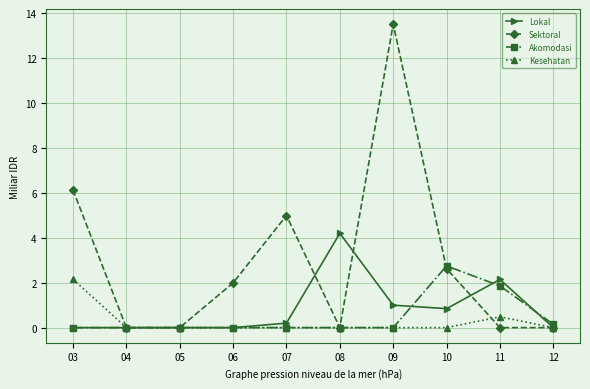

Which series has the largest total across all categories?

Sektoral